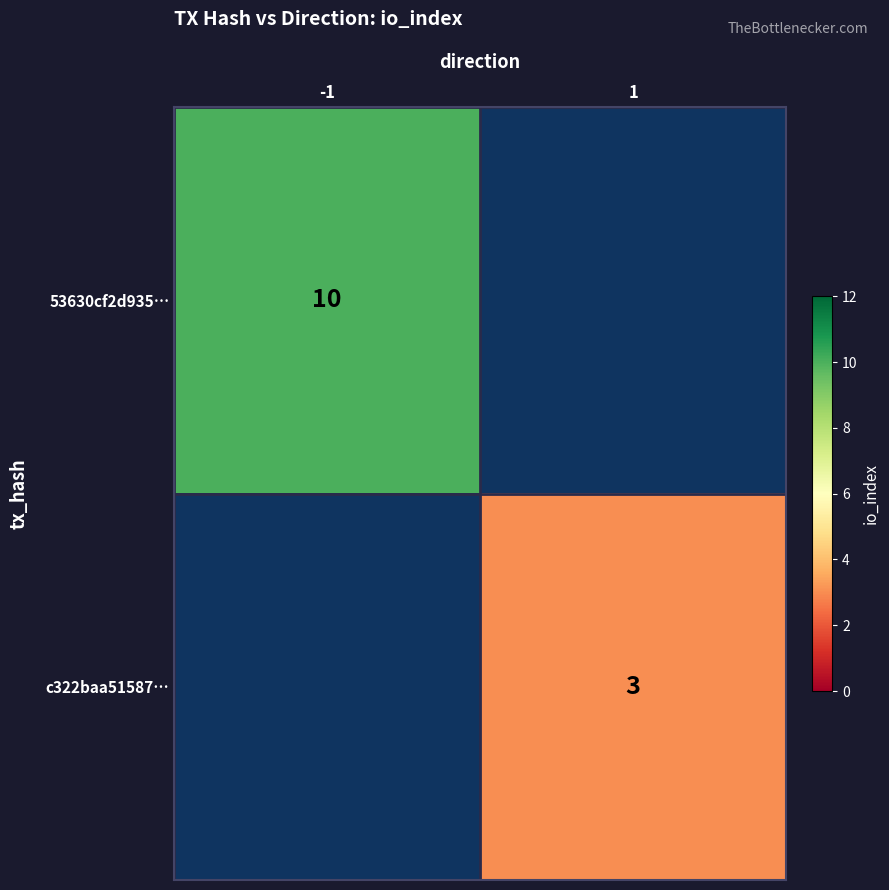

The c322baa51587… series shows 3 at 1. True or false?

True